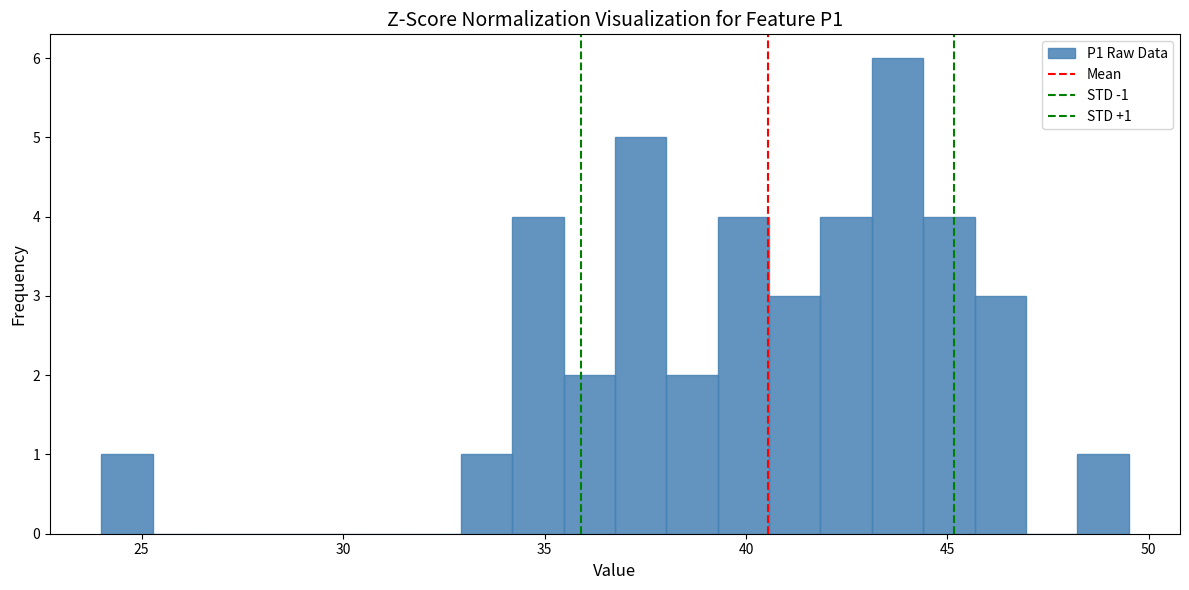

Around what value on the x-axis is the tallest bar? Give the approximate position of its centre, as read against the axis.

44.0